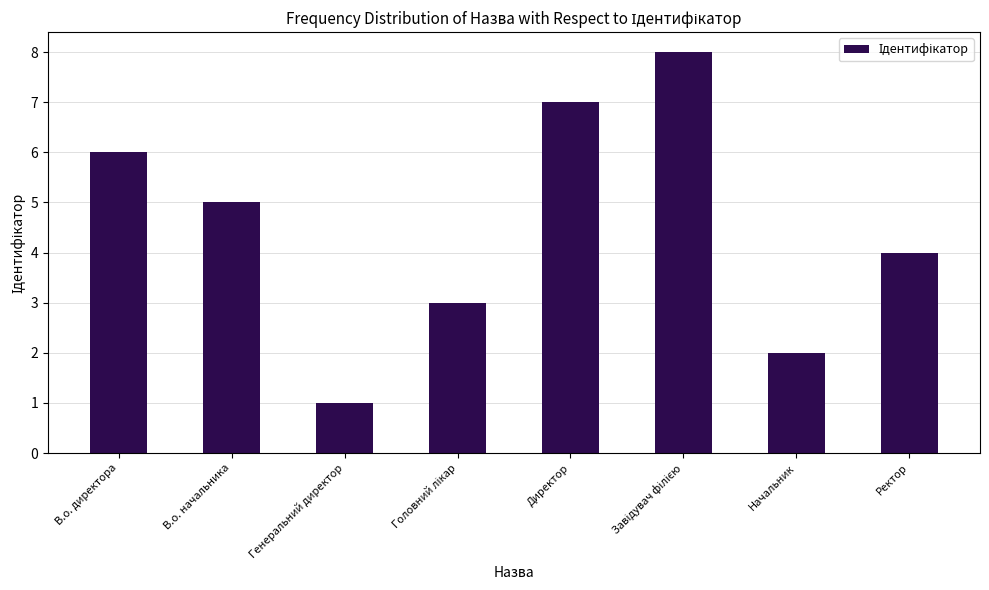

How many values are below 5?

4